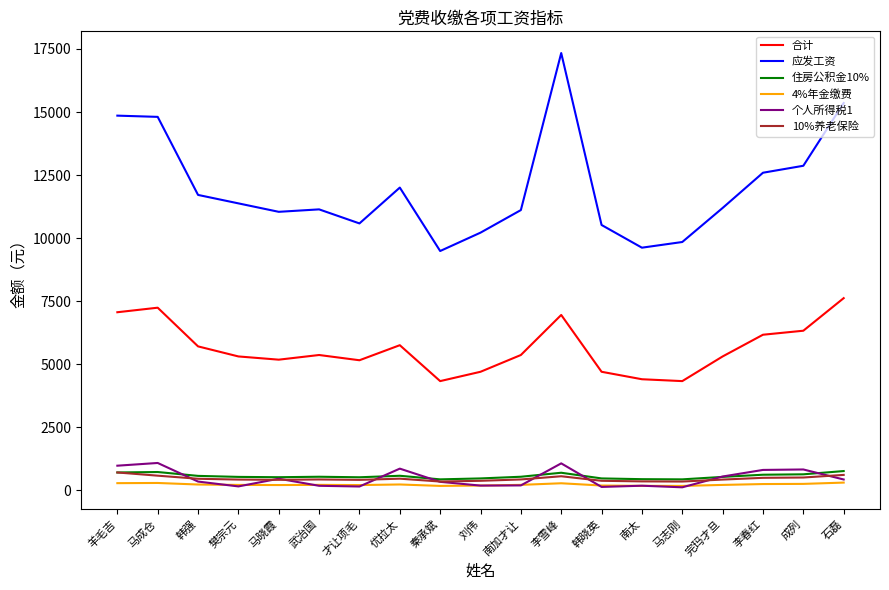

Between 韩强 and 石磊, which series saw the biggest shift?

应发工资